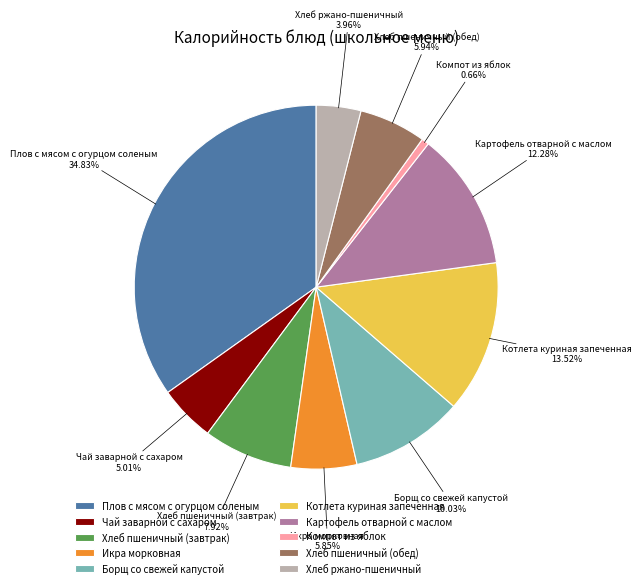

Which slice is the largest?

Плов с мясом с огурцом соленым